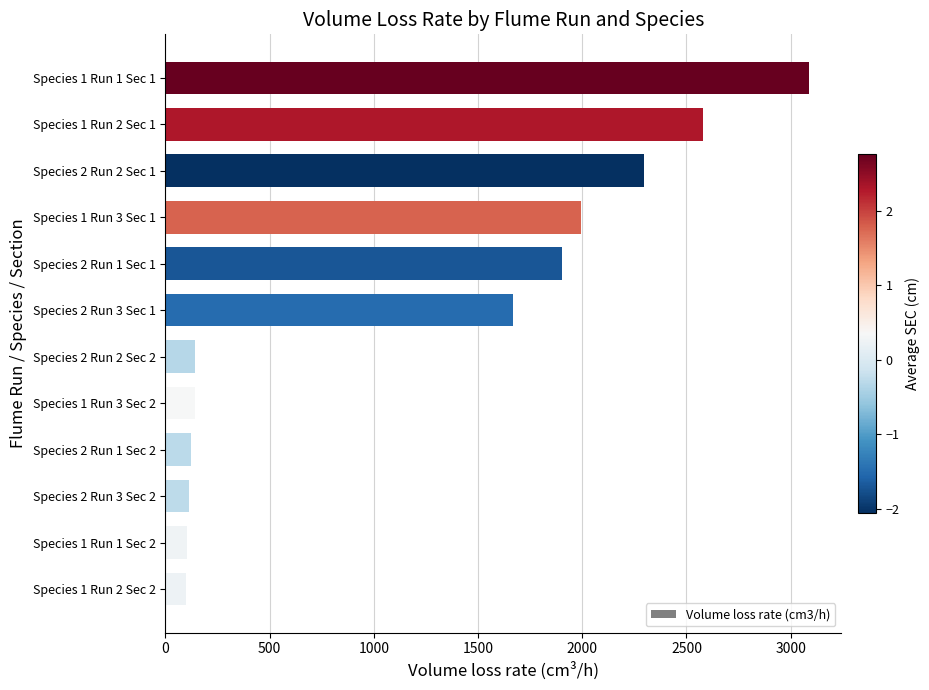

The value at Species 2 Run 2 Sec 1 is 3572.2. True or false?

False